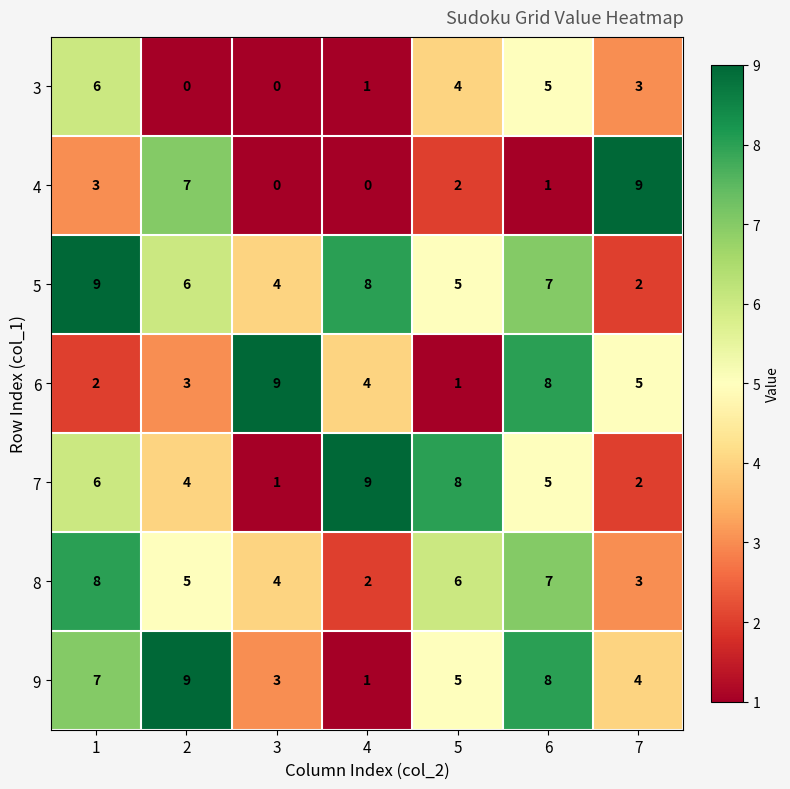

What is the spread (max minus min) of values at 1?

7